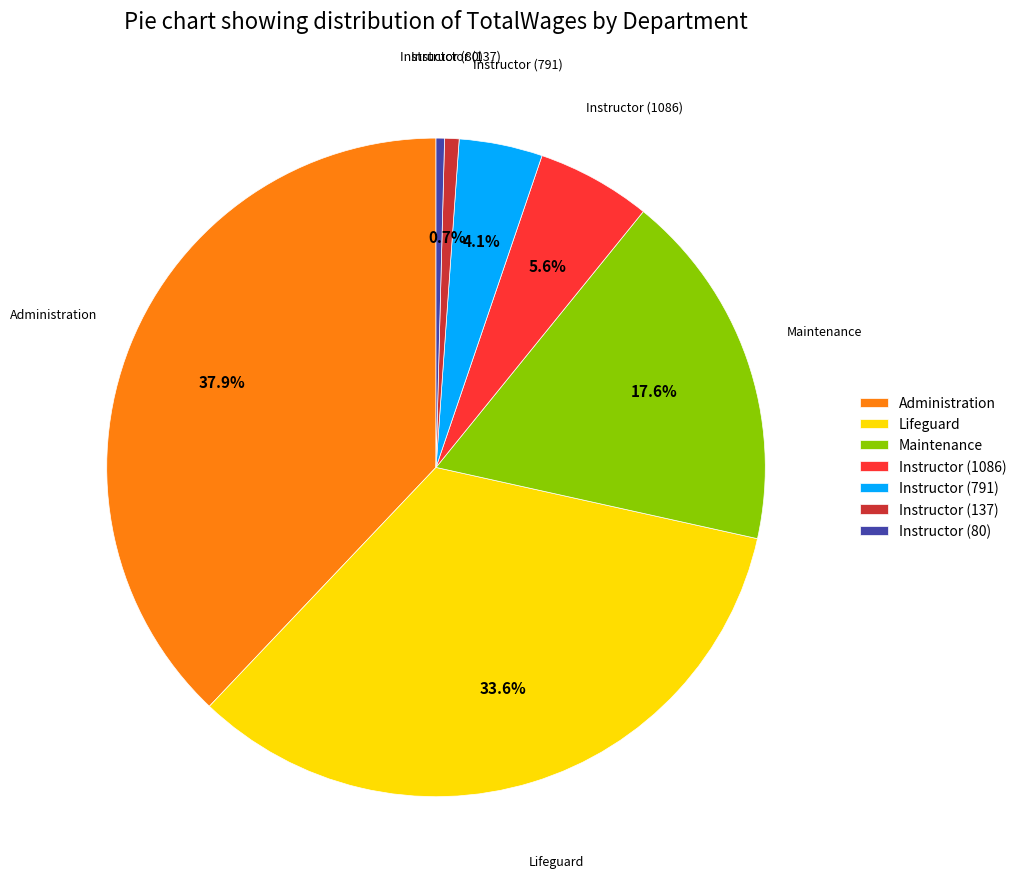

What percentage is NOT represented by Instructor (1086)?

94.4%